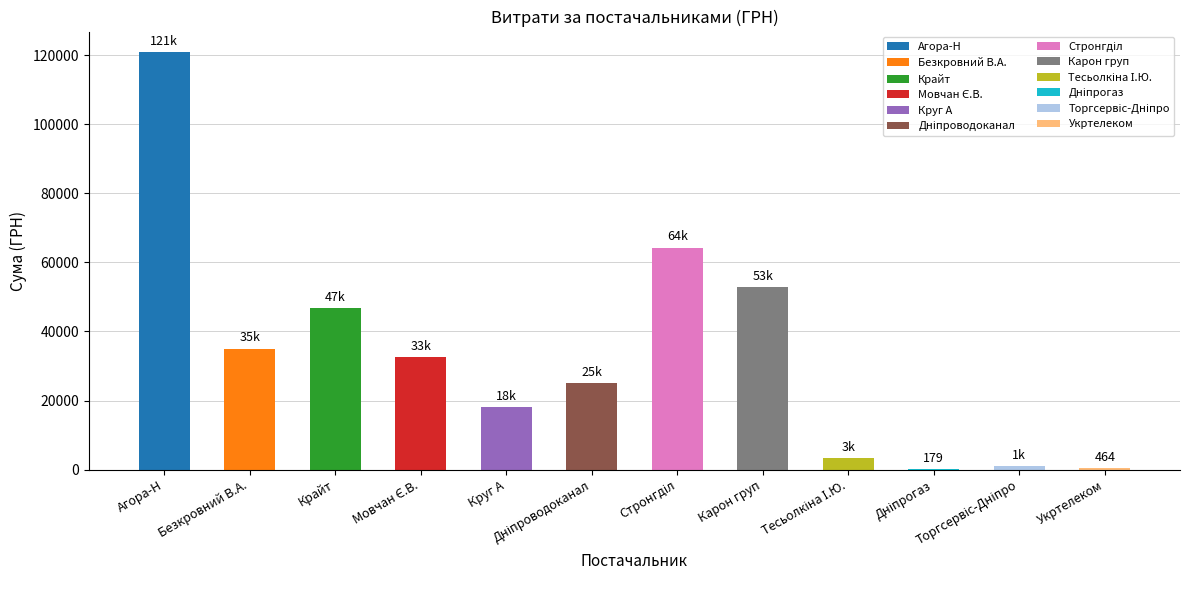

What is the change in value from Безкровний В.А. to Круг А?

-16884.3